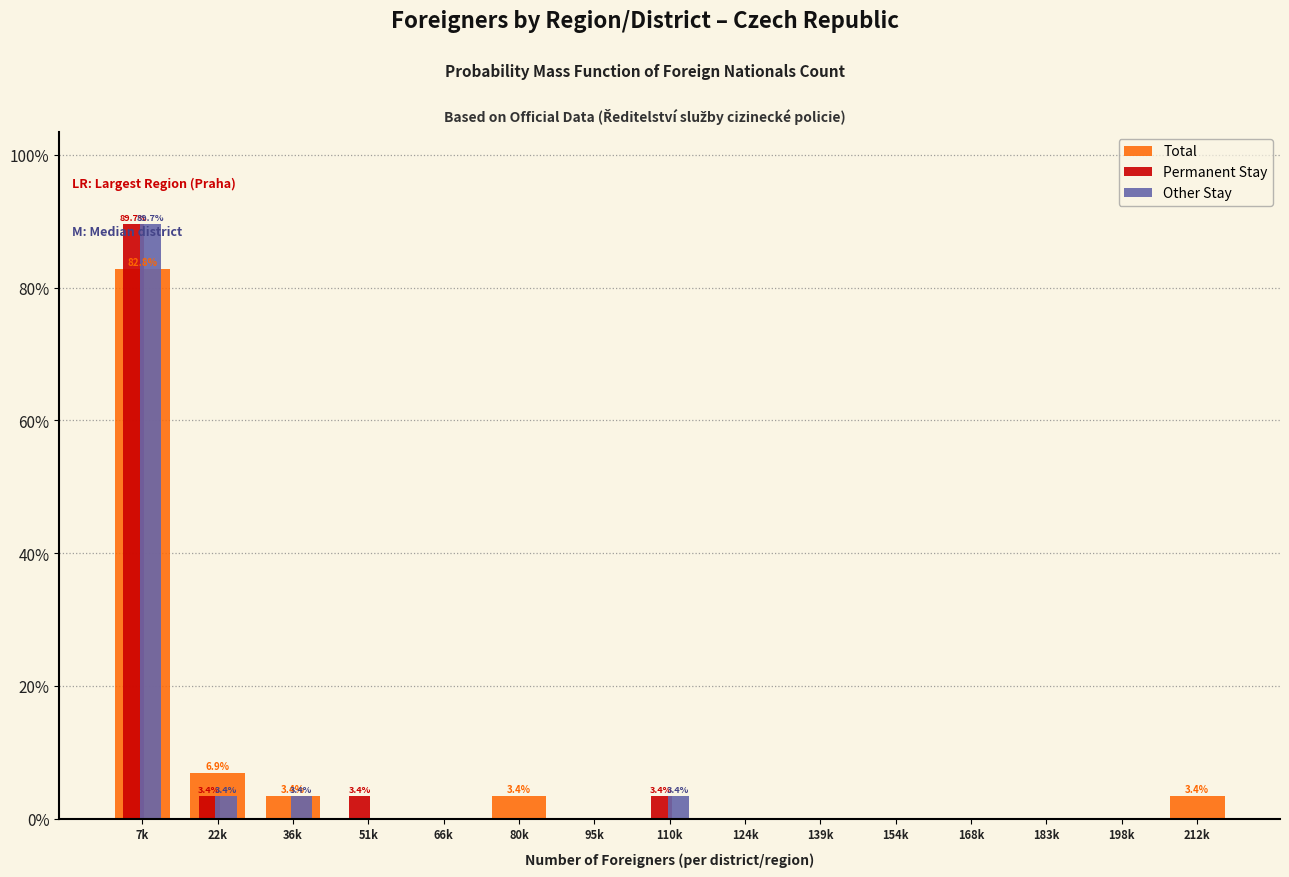

At which category does the chart reach its peak across all series?

7k